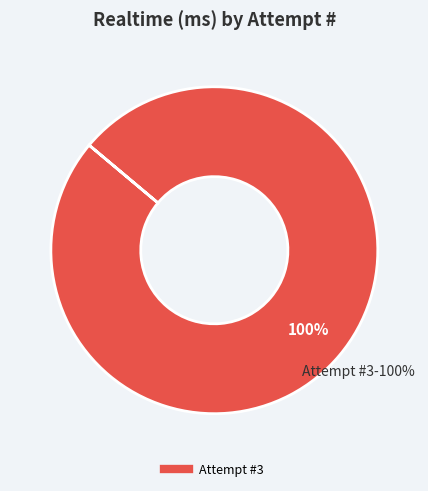

How much of the chart is everything except 2?

100.0%